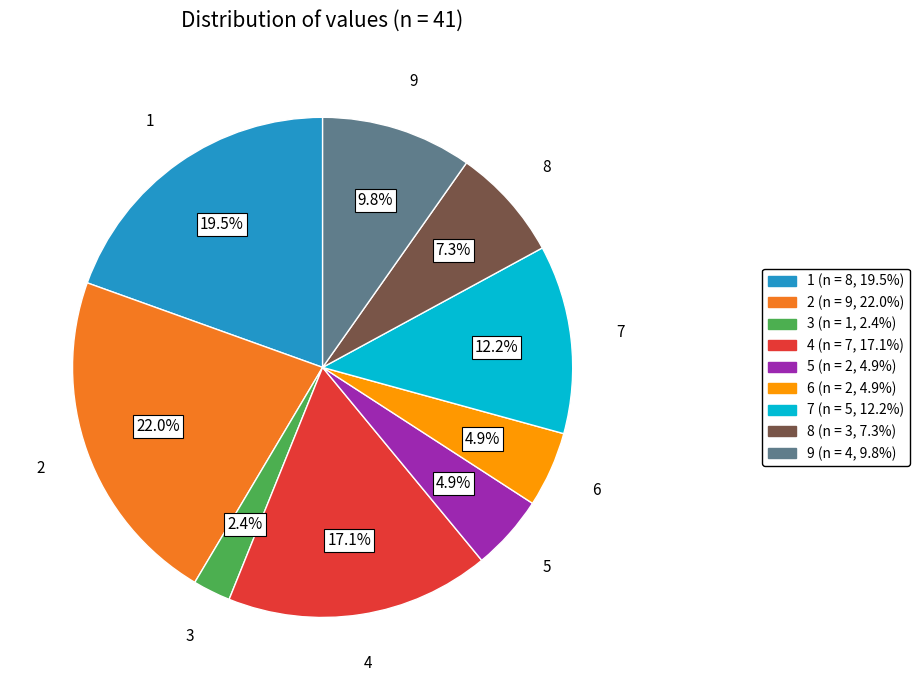

Is there any slice that represents more than half of the pie?

No